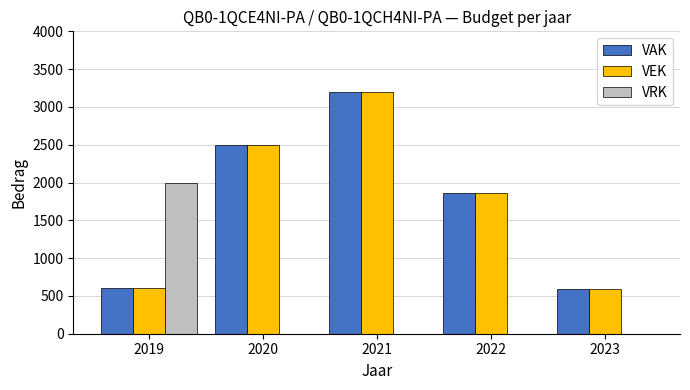

How many groups of bars are there?

5